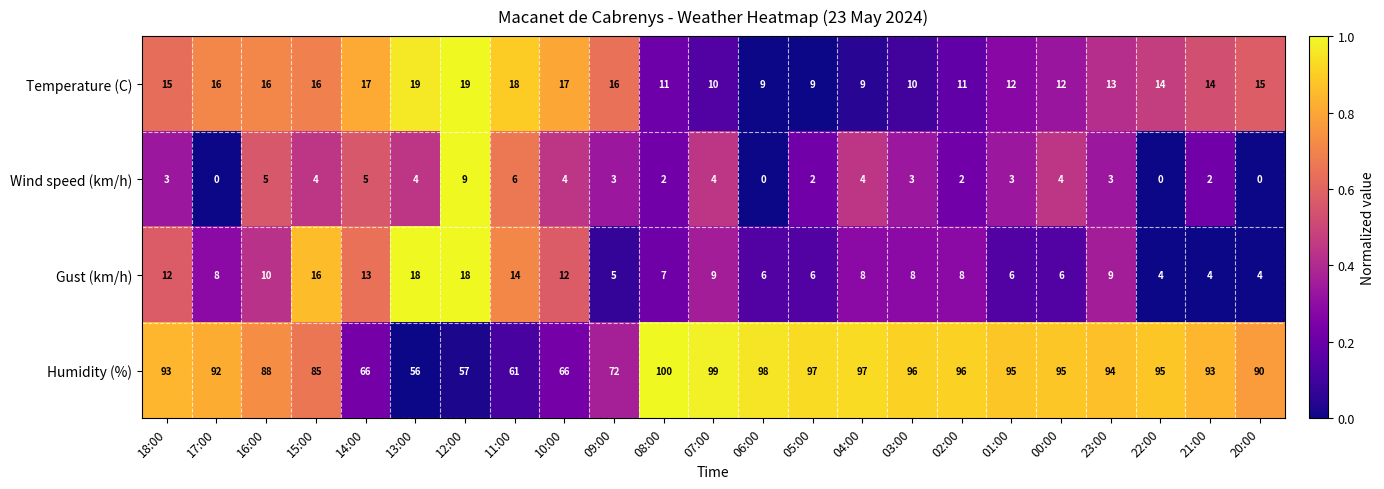

At how many categories does at least one series exceed 0?

23